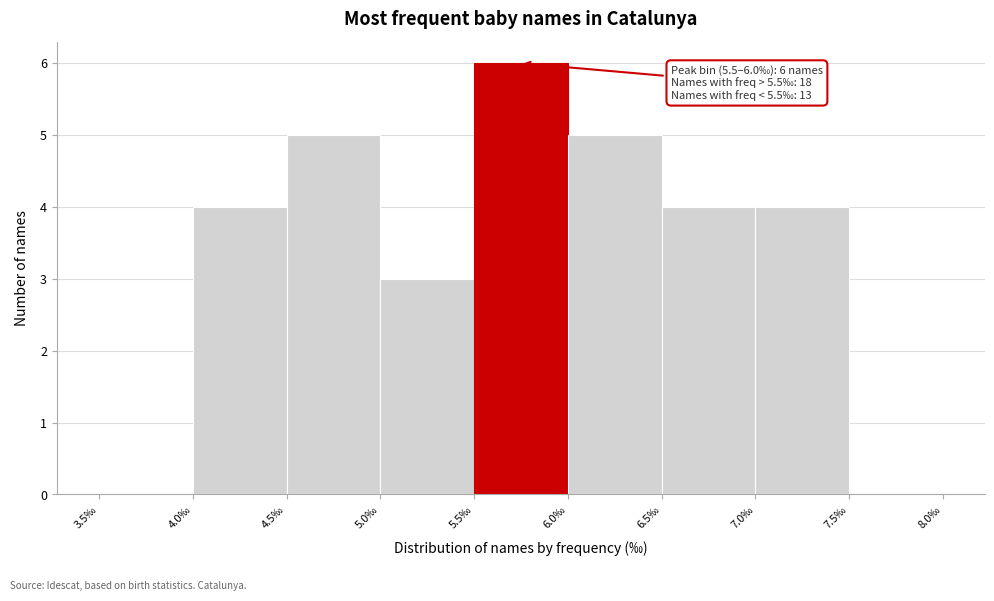

Over which range of the x-axis is the bar tallest?

5.5 to 6.0